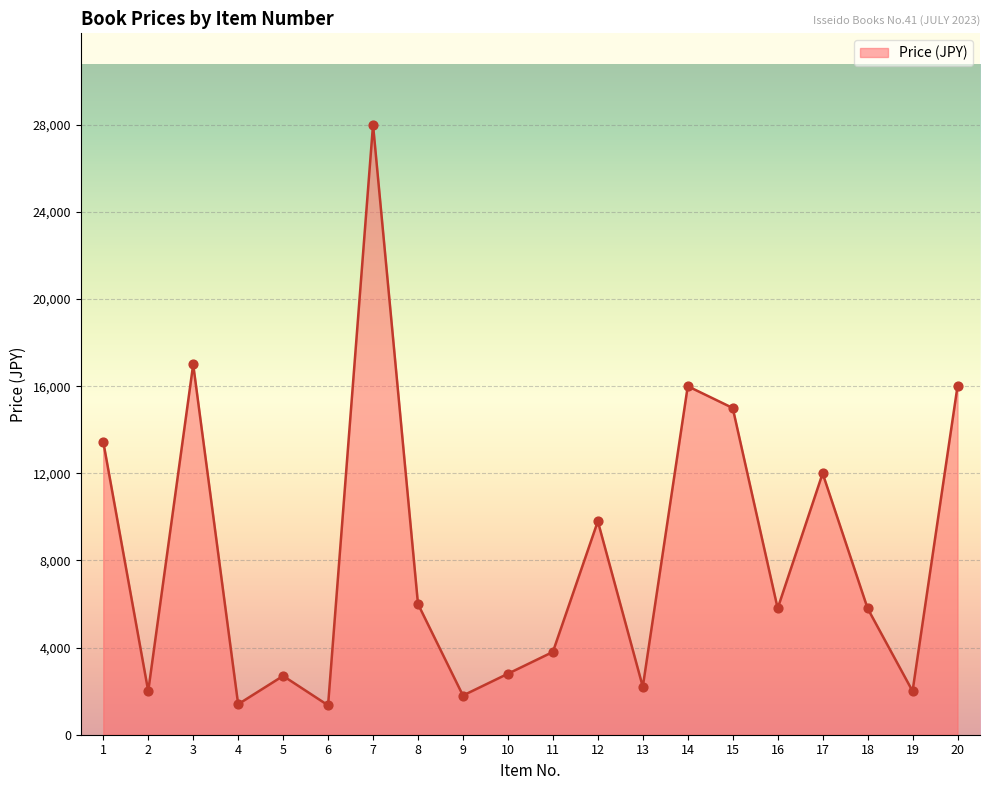

What is the ratio of the value at 3 to the value at 20?

1.1